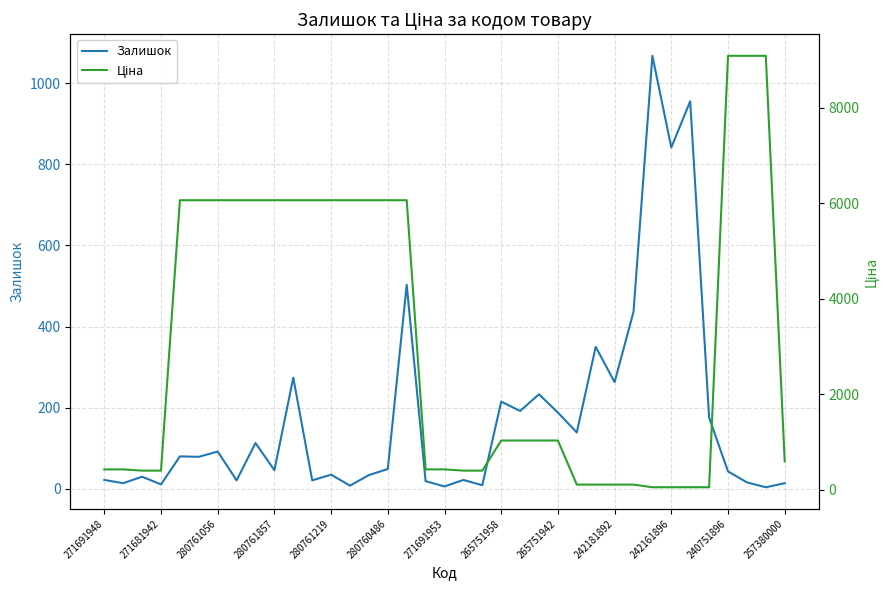

The value of Залишок at 242181892 is 68. True or false?

False